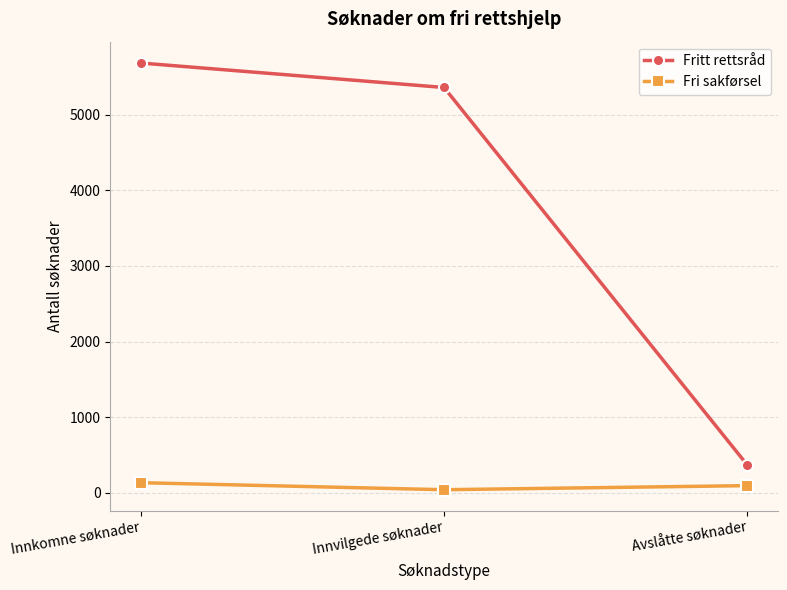

Count the number of categories in the chart.

3